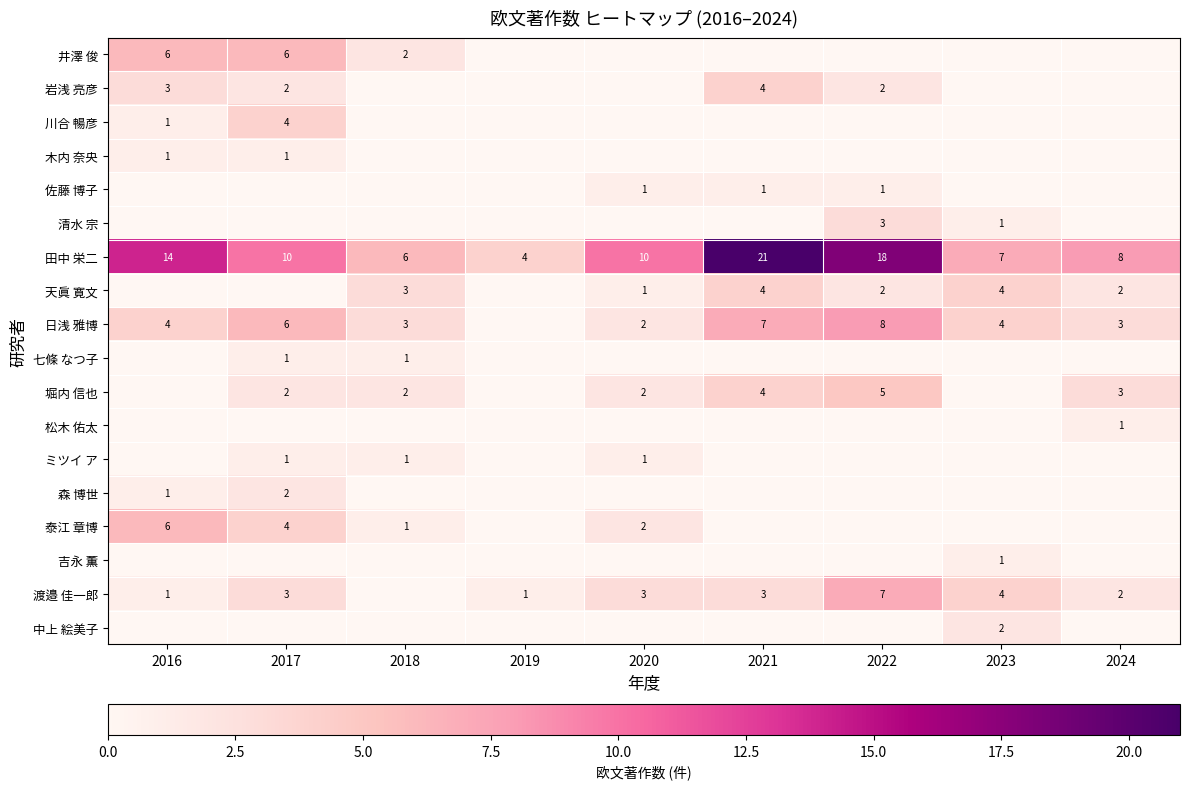

The value of 清水 宗 at 2023 is 1. True or false?

True